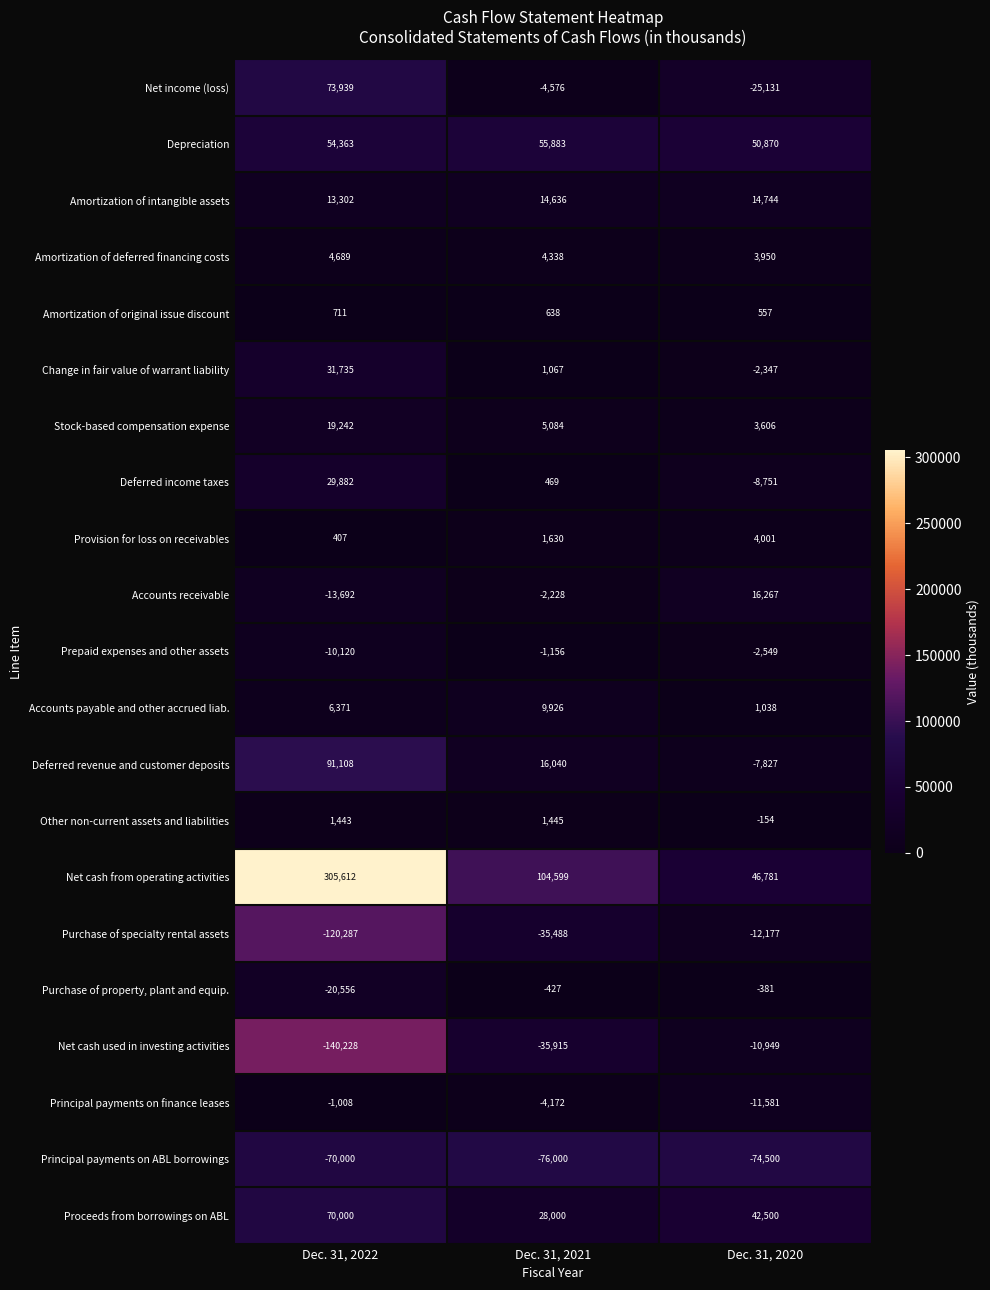

Between Dec. 31, 2022 and Dec. 31, 2020, which series saw the biggest shift?

Net cash from operating activities